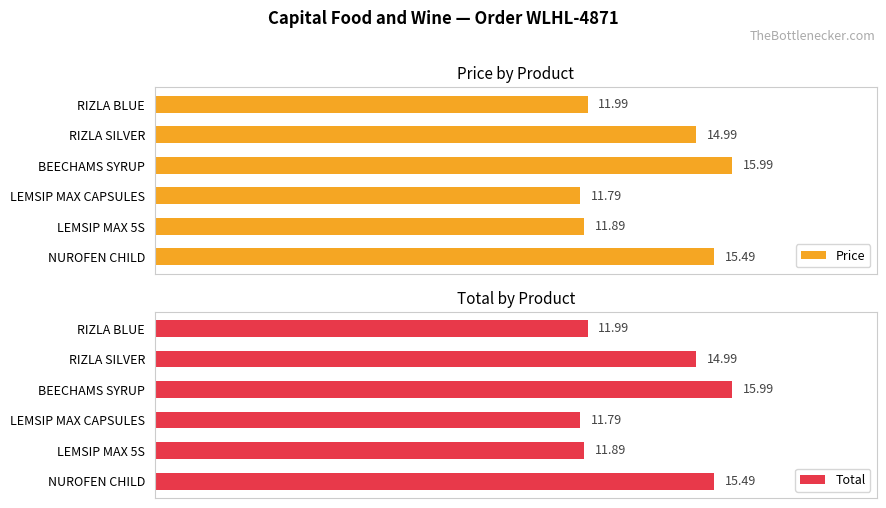

Where is Price nearest to the value 13?

RIZLA BLUE